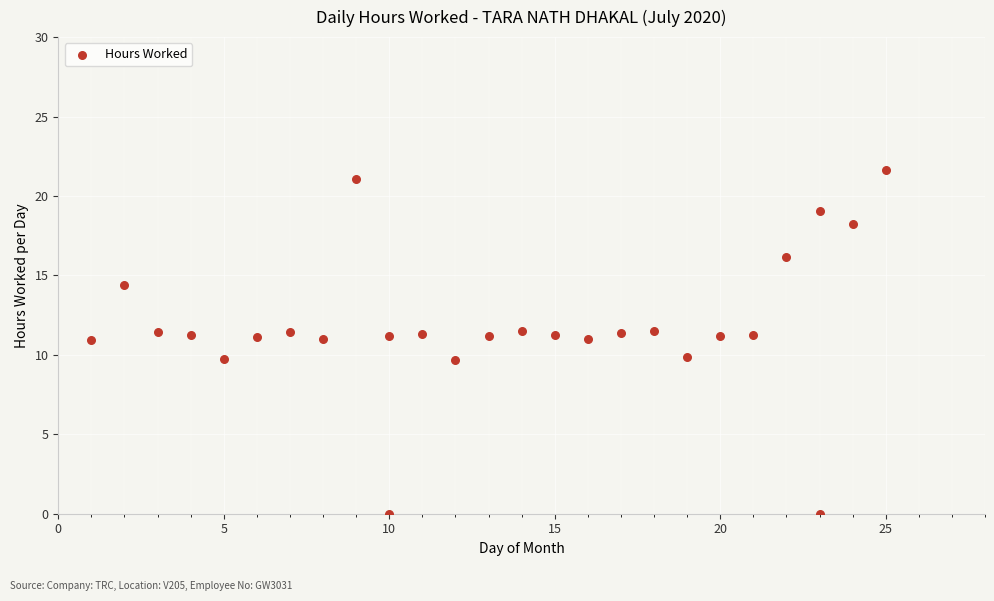

What is the range of Y values (max minus min)?

21.6